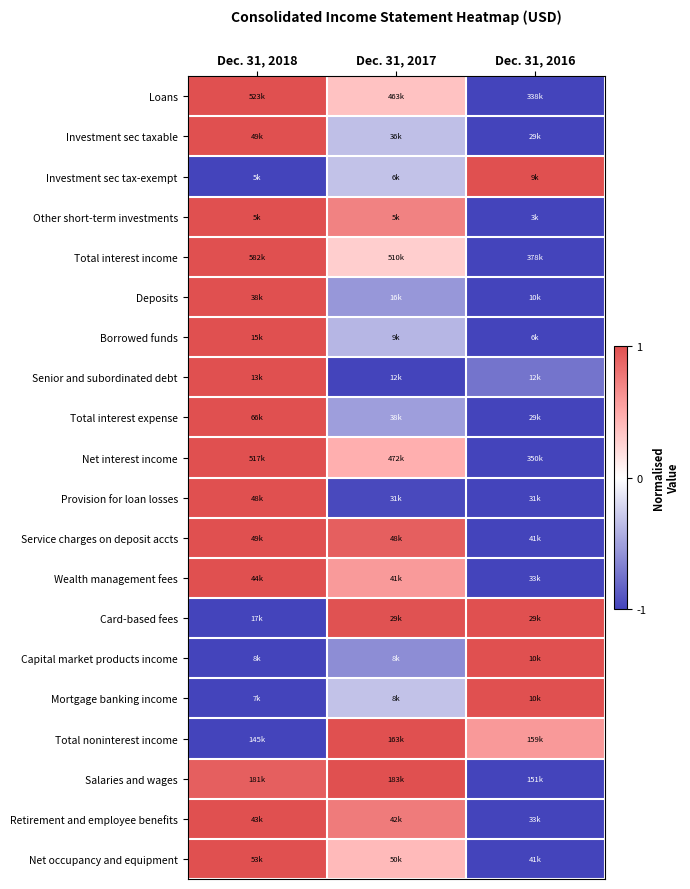

How many distinct data groups are displayed?

20